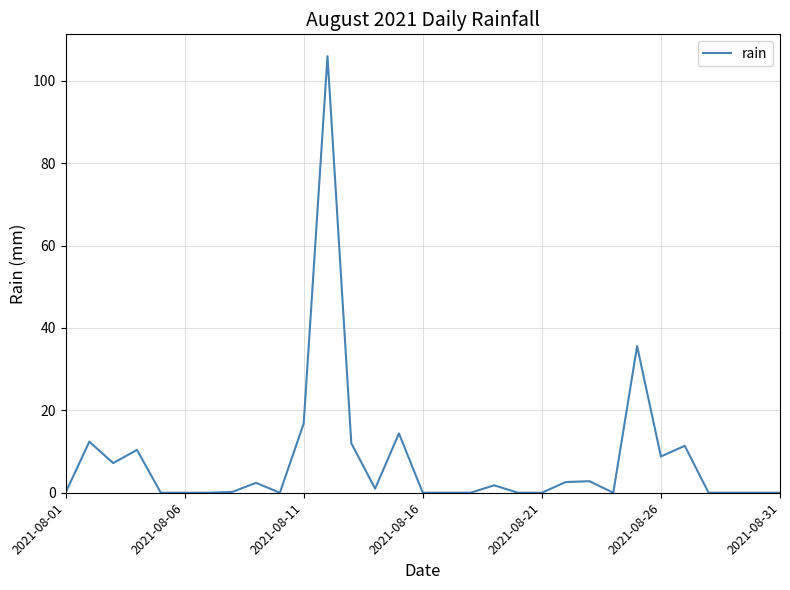

What is the maximum value shown in the chart?

106.0